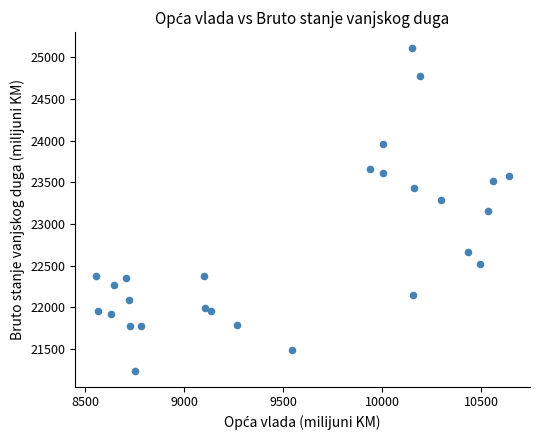

What is the range of Y values (max minus min)?

3860.9